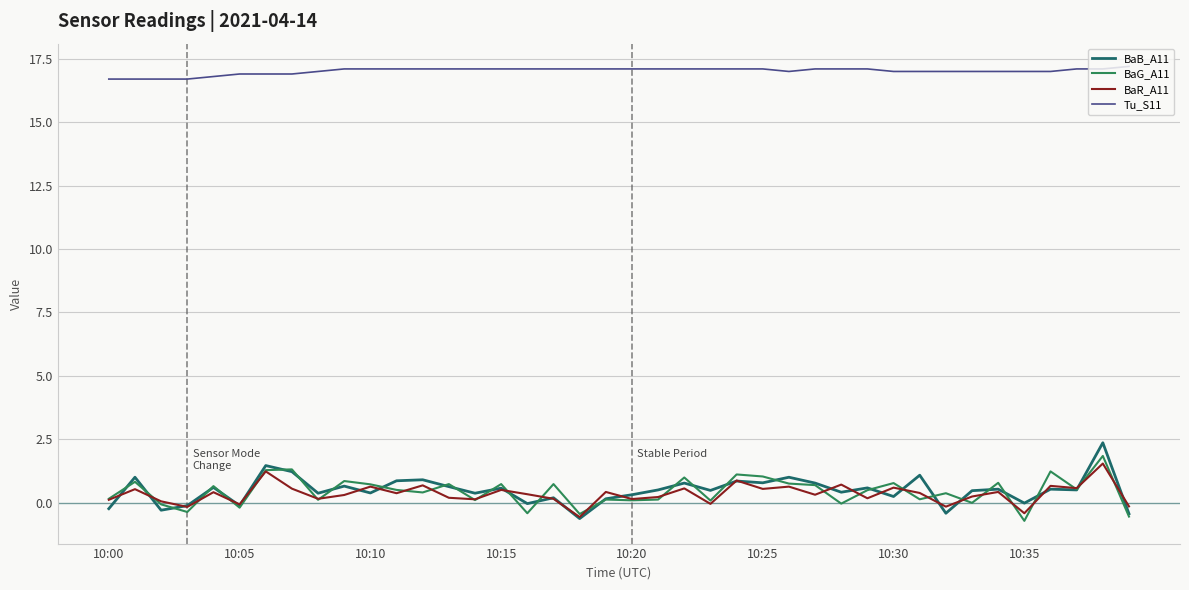

What is the greatest value displayed?

17.2